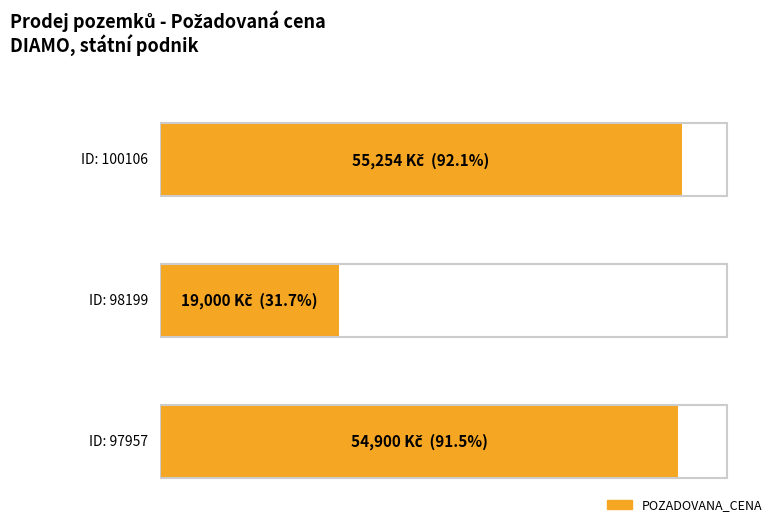

What is the value of the 2nd bar from the left?

19000